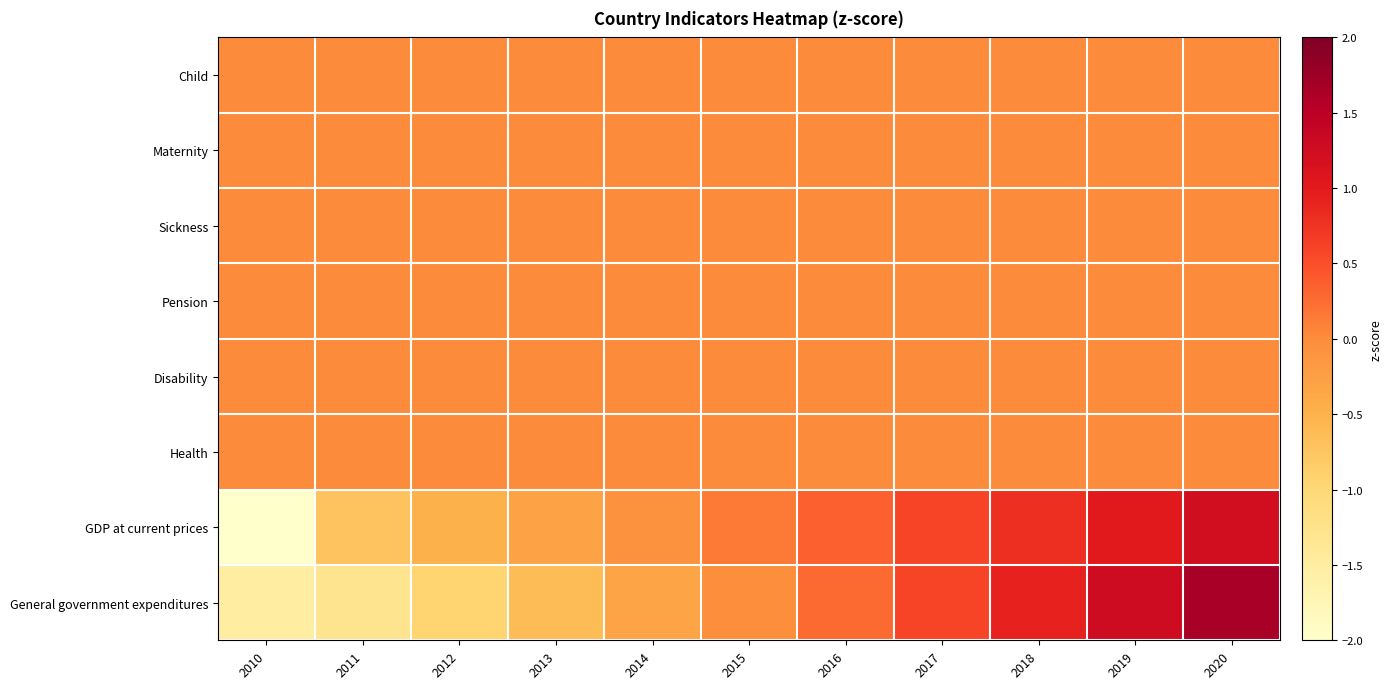

Reading left to right, list all the values displayed in this chart.

Child: 2010=0.0	2011=0.0	2012=0.0	2013=0.0	2014=0.0	2015=0.0	2016=0.0	2017=0.0	2018=0.0	2019=0.0	2020=0.0
Maternity: 2010=0.0	2011=0.0	2012=0.0	2013=0.0	2014=0.0	2015=0.0	2016=0.0	2017=0.0	2018=0.0	2019=0.0	2020=0.0
Sickness: 2010=0.0	2011=0.0	2012=0.0	2013=0.0	2014=0.0	2015=0.0	2016=0.0	2017=0.0	2018=0.0	2019=0.0	2020=0.0
Pension: 2010=0.0	2011=0.0	2012=0.0	2013=0.0	2014=0.0	2015=0.0	2016=0.0	2017=0.0	2018=0.0	2019=0.0	2020=0.0
Disability: 2010=0.0	2011=0.0	2012=0.0	2013=0.0	2014=0.0	2015=0.0	2016=0.0	2017=0.0	2018=0.0	2019=0.0	2020=0.0
Health: 2010=0.0	2011=0.0	2012=0.0	2013=0.0	2014=0.0	2015=0.0	2016=0.0	2017=0.0	2018=0.0	2019=0.0	2020=0.0
GDP at current prices: 2010=-2.5	2011=-0.7	2012=-0.5	2013=-0.3	2014=-0.1	2015=0.1	2016=0.4	2017=0.6	2018=0.8	2019=1.0	2020=1.2
General government expenditures: 2010=-1.5	2011=-1.3	2012=-0.9	2013=-0.6	2014=-0.3	2015=-0.0	2016=0.3	2017=0.6	2018=0.9	2019=1.3	2020=1.7